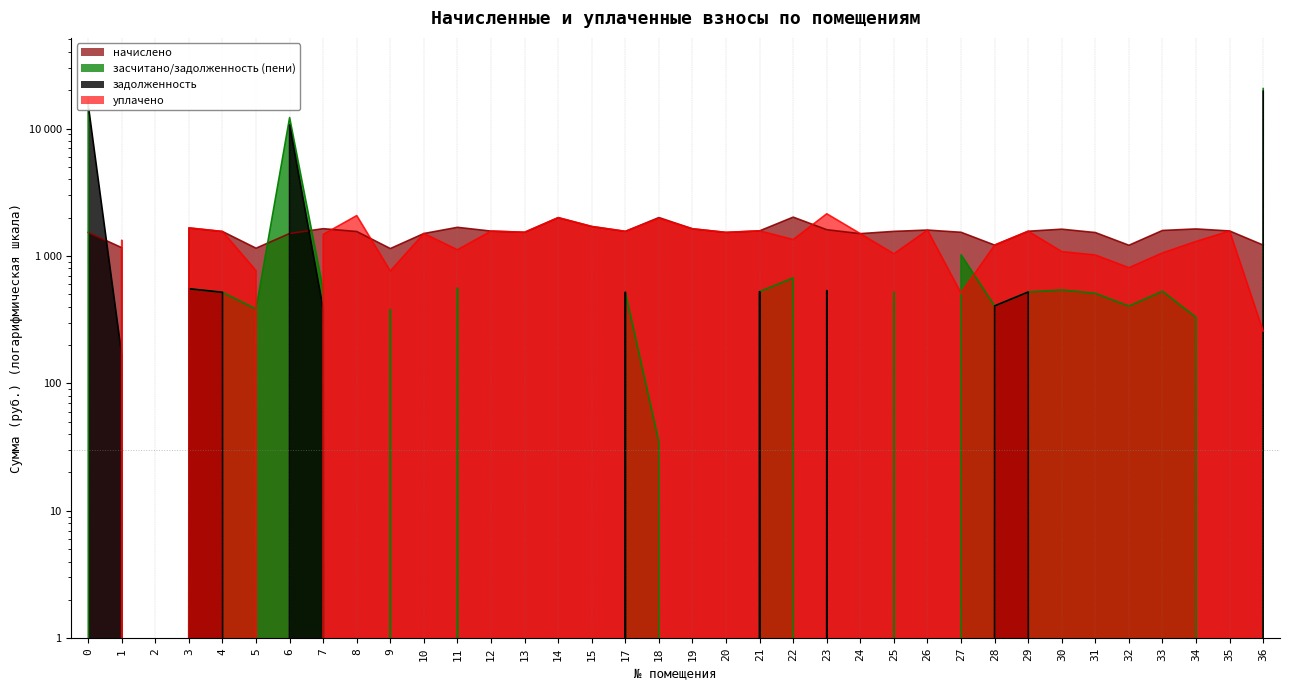

What is the sum of all задолженность values?

49882.7